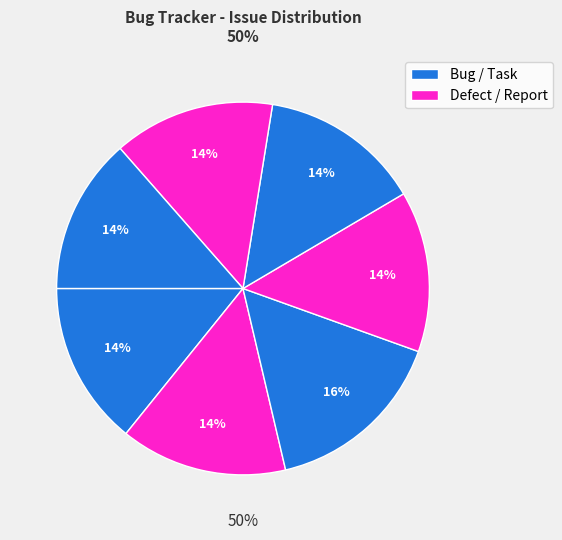

Is Regroup communication report the majority of the pie?

No